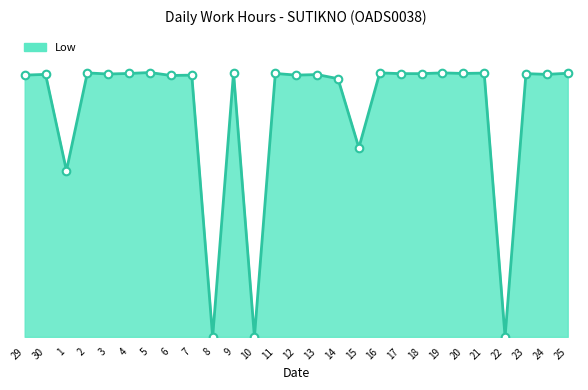

Approximately how many times larger is the value at 17 compared to 29?

1.0